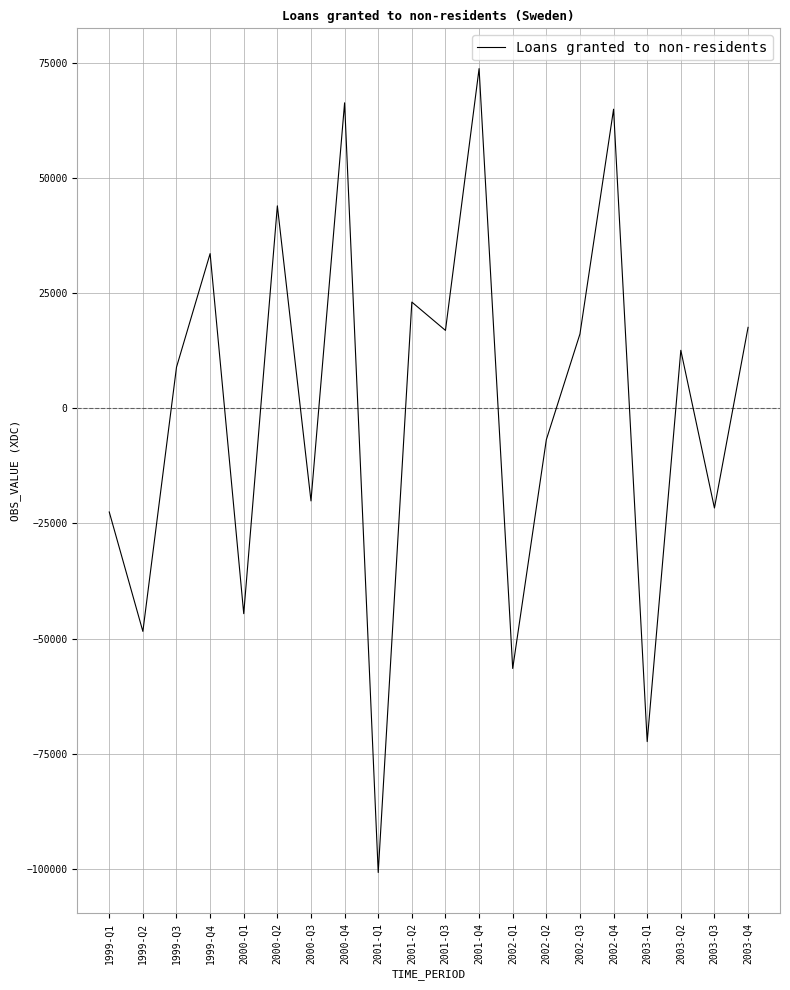

What is the minimum value shown in the chart?

-100846